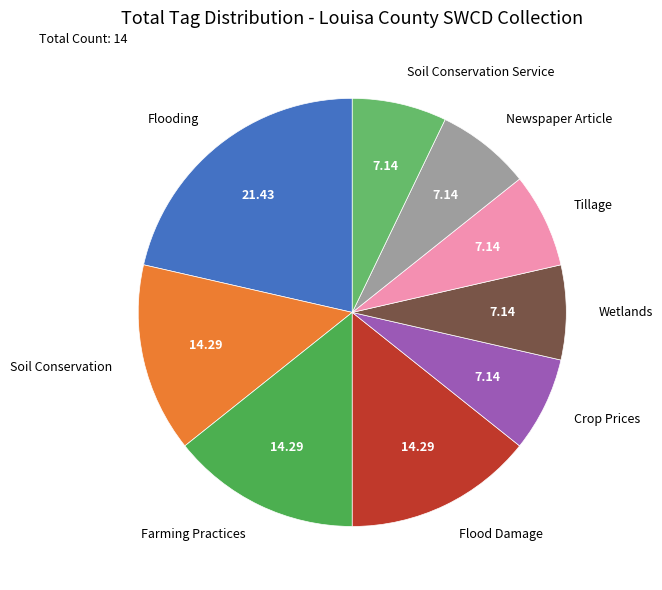

What is the ratio of the value at Flooding to the value at Newspaper Article?

3.0